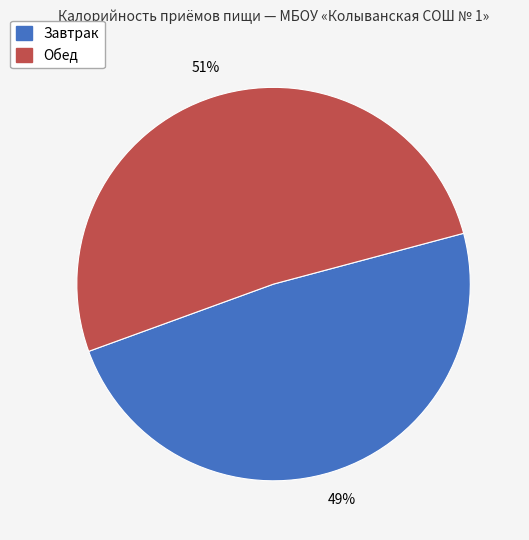

To the nearest percent, what portion does Обед represent?

51%